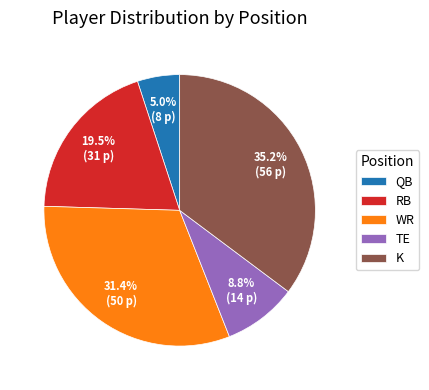

To the nearest percent, what portion does QB represent?

5%